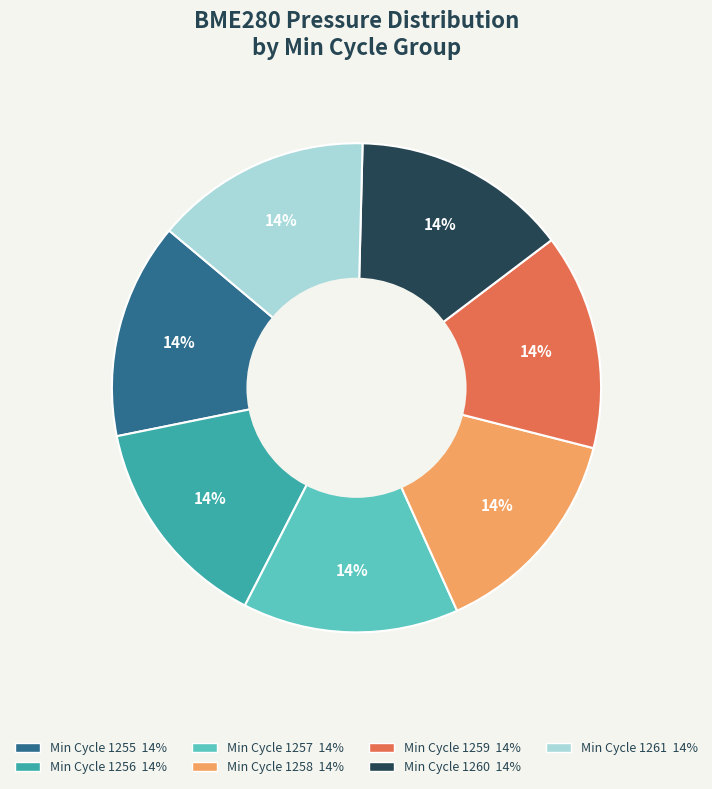

Is there any slice that represents more than half of the pie?

No